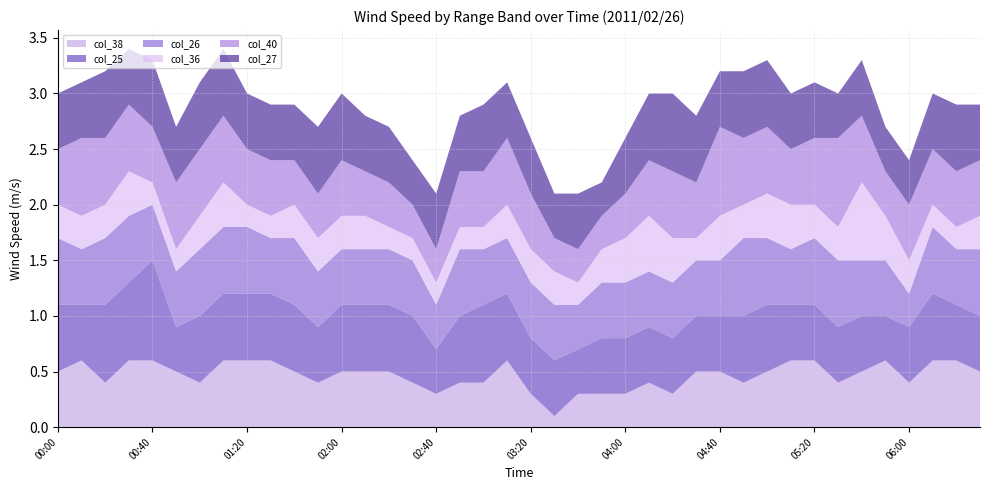

Reading left to right, list all the values displayed in this chart.

col_38: 0.5	0.6	0.4	0.6	0.6	0.5	0.4	0.6	0.6	0.6	0.5	0.4	0.5	0.5	0.5	0.4	0.3	0.4	0.4	0.6	0.3	0.1	0.3	0.3	0.3	0.4	0.3	0.5	0.5	0.4	0.5	0.6	0.6	0.4	0.5	0.6	0.4	0.6	0.6	0.5
col_25: 0.6	0.5	0.7	0.7	0.9	0.4	0.6	0.6	0.6	0.6	0.6	0.5	0.6	0.6	0.6	0.6	0.4	0.6	0.7	0.6	0.5	0.5	0.4	0.5	0.5	0.5	0.5	0.5	0.5	0.6	0.6	0.5	0.5	0.5	0.5	0.4	0.5	0.6	0.5	0.5
col_26: 0.6	0.5	0.6	0.6	0.5	0.5	0.6	0.6	0.6	0.5	0.6	0.5	0.5	0.5	0.5	0.5	0.4	0.6	0.5	0.5	0.5	0.5	0.4	0.5	0.5	0.5	0.5	0.5	0.5	0.7	0.6	0.5	0.6	0.6	0.5	0.5	0.3	0.6	0.5	0.6
col_36: 0.3	0.3	0.3	0.4	0.2	0.2	0.3	0.4	0.2	0.2	0.3	0.3	0.3	0.3	0.2	0.2	0.2	0.2	0.2	0.3	0.3	0.3	0.2	0.3	0.4	0.5	0.4	0.2	0.4	0.3	0.4	0.4	0.3	0.3	0.7	0.4	0.3	0.2	0.2	0.3
col_40: 0.5	0.7	0.6	0.6	0.5	0.6	0.6	0.6	0.5	0.5	0.4	0.4	0.5	0.4	0.4	0.3	0.3	0.5	0.5	0.6	0.5	0.3	0.3	0.3	0.4	0.5	0.6	0.5	0.8	0.6	0.6	0.5	0.6	0.8	0.6	0.4	0.5	0.5	0.5	0.5
col_27: 0.5	0.5	0.6	0.5	0.6	0.5	0.6	0.6	0.5	0.5	0.5	0.6	0.6	0.5	0.5	0.4	0.5	0.5	0.6	0.5	0.5	0.4	0.5	0.3	0.5	0.6	0.7	0.6	0.5	0.6	0.6	0.5	0.5	0.4	0.5	0.4	0.4	0.5	0.6	0.5